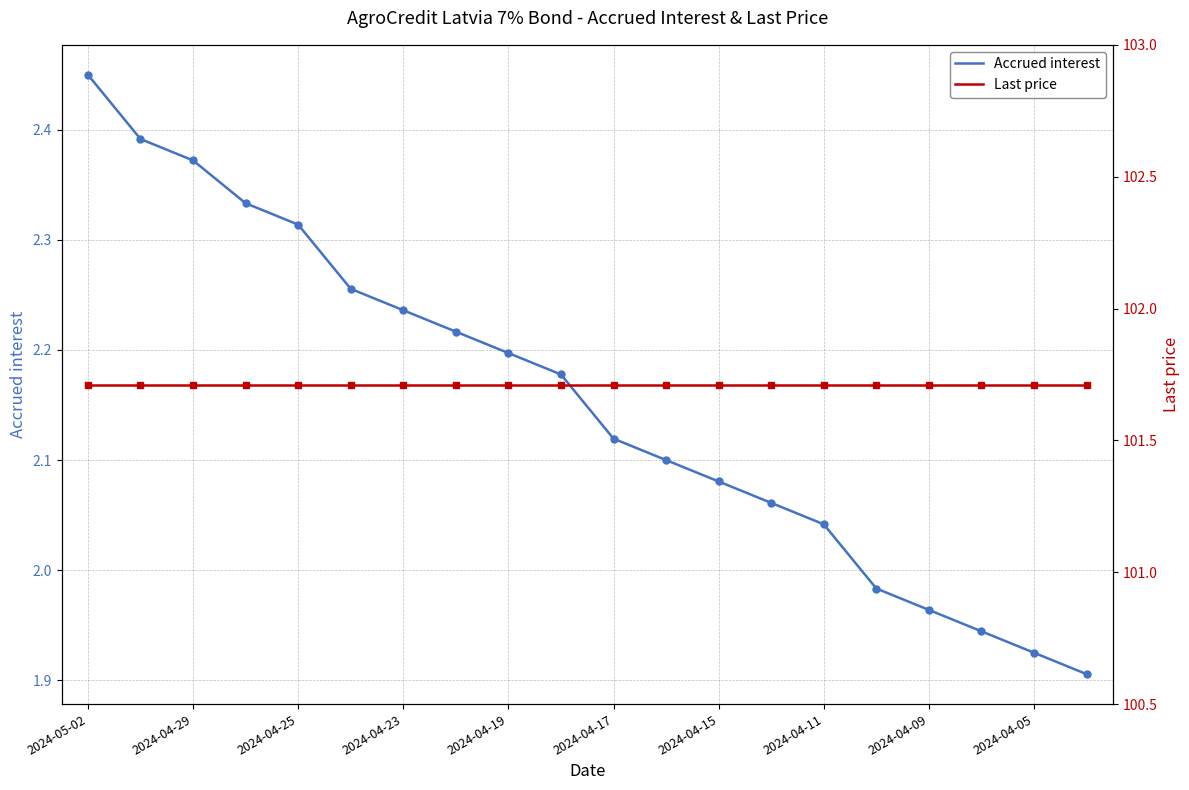

The value of Accrued interest at 2024-04-05 is 2.9. True or false?

False